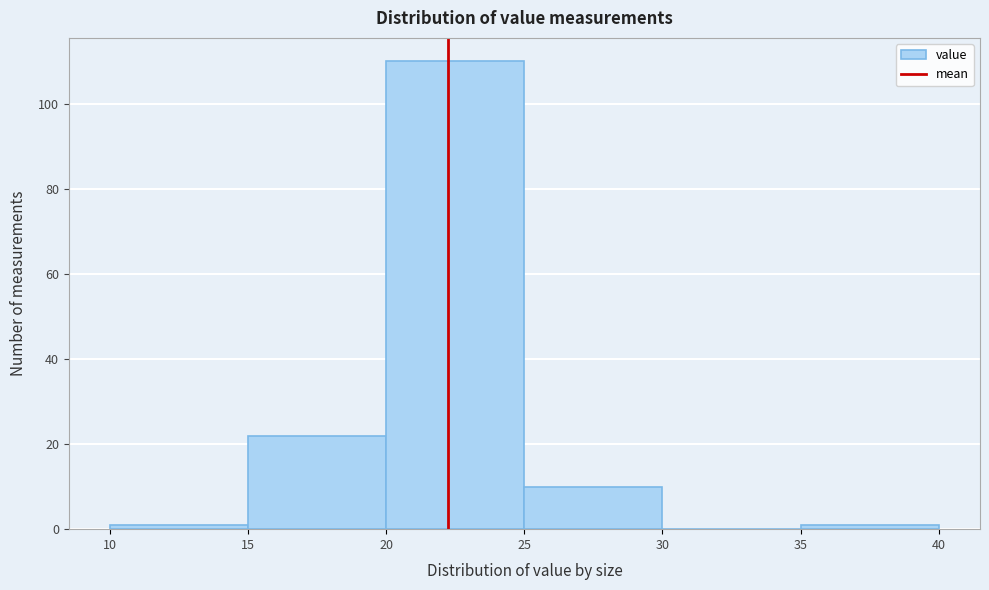

Reading left to right, transcribe this chart: for each bar, give the range it covers on the x-axis and its height. The values are not printed on the chart, so give them approximately, as read against the axis.

10 to 15: under 2
15 to 20: 22
20 to 25: 110
25 to 30: 10
30 to 35: 0
35 to 40: under 2